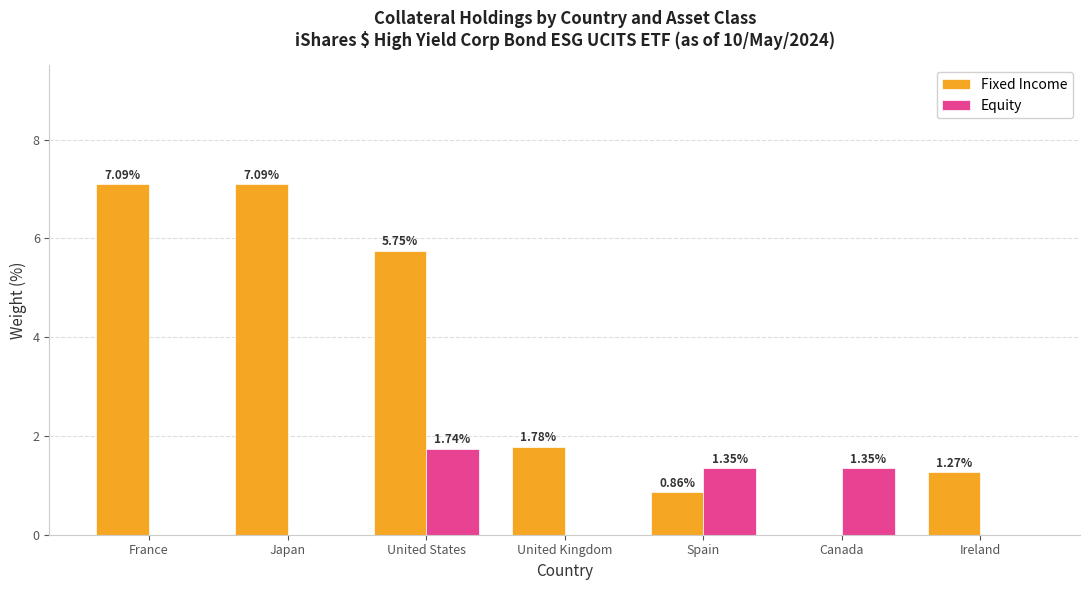

At which category is the sum across all series the highest?

United States